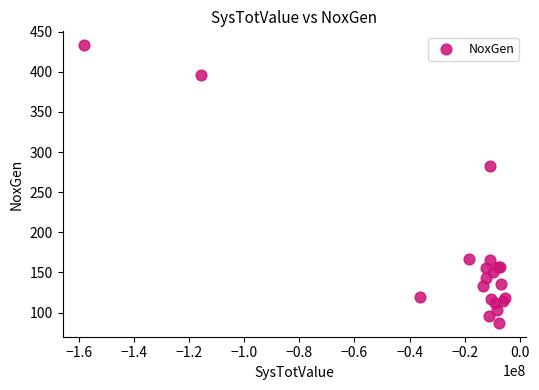

What Y value in the scatter plot is closest to 260?

283.0